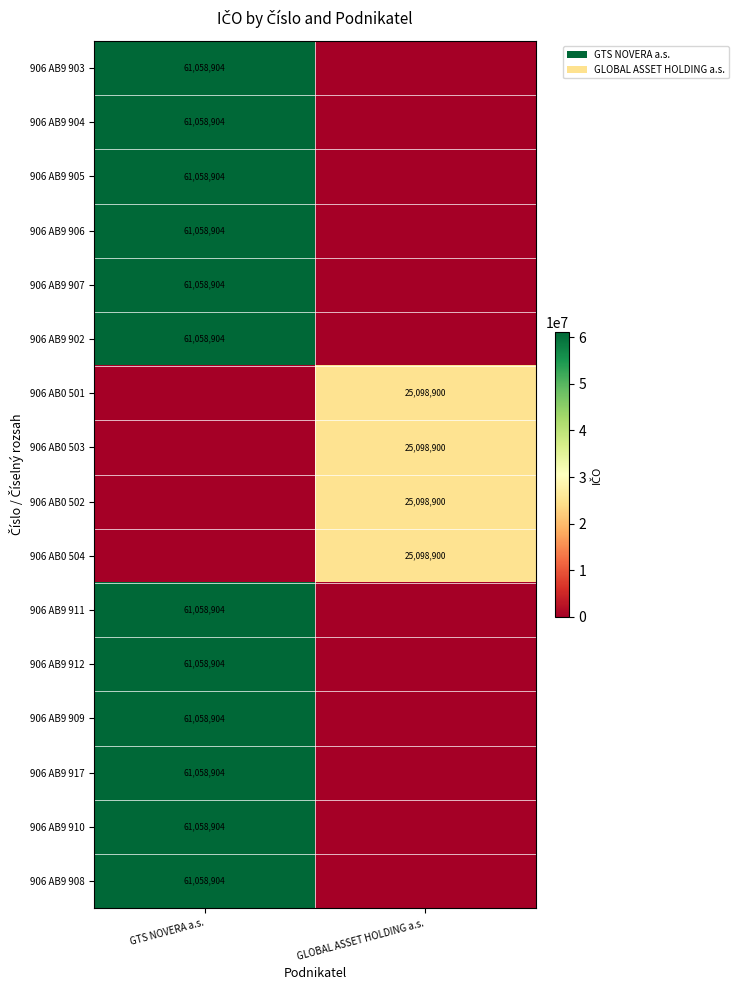

The value of 906 AB0 502 at GLOBAL ASSET HOLDING a.s. is 25098900. True or false?

True